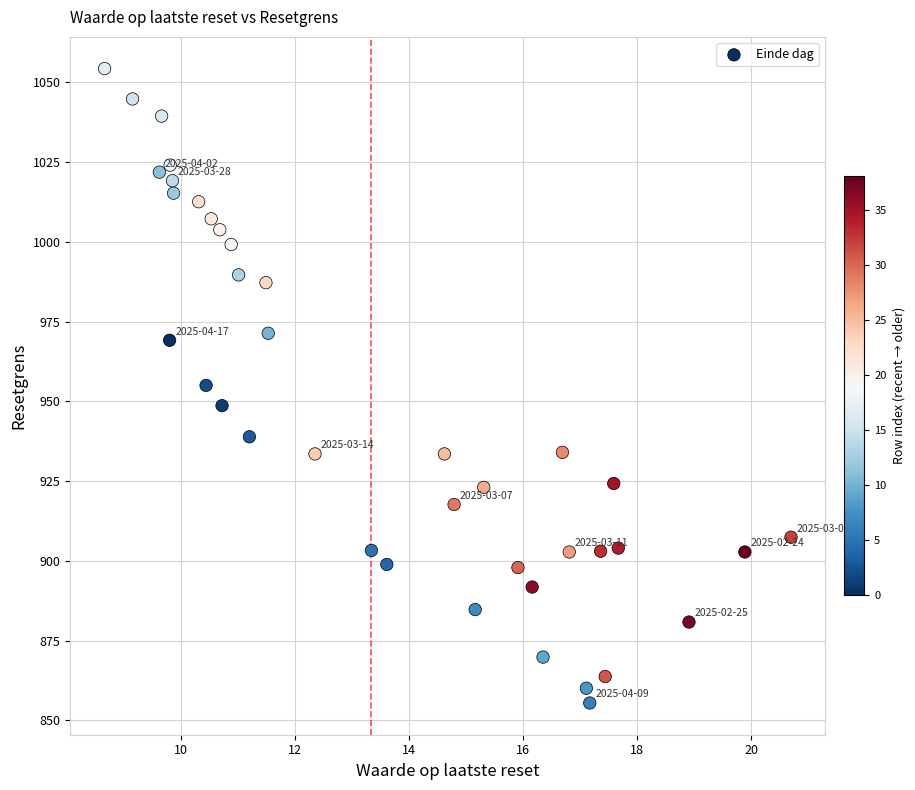

What is the range of Y values (max minus min)?

198.9